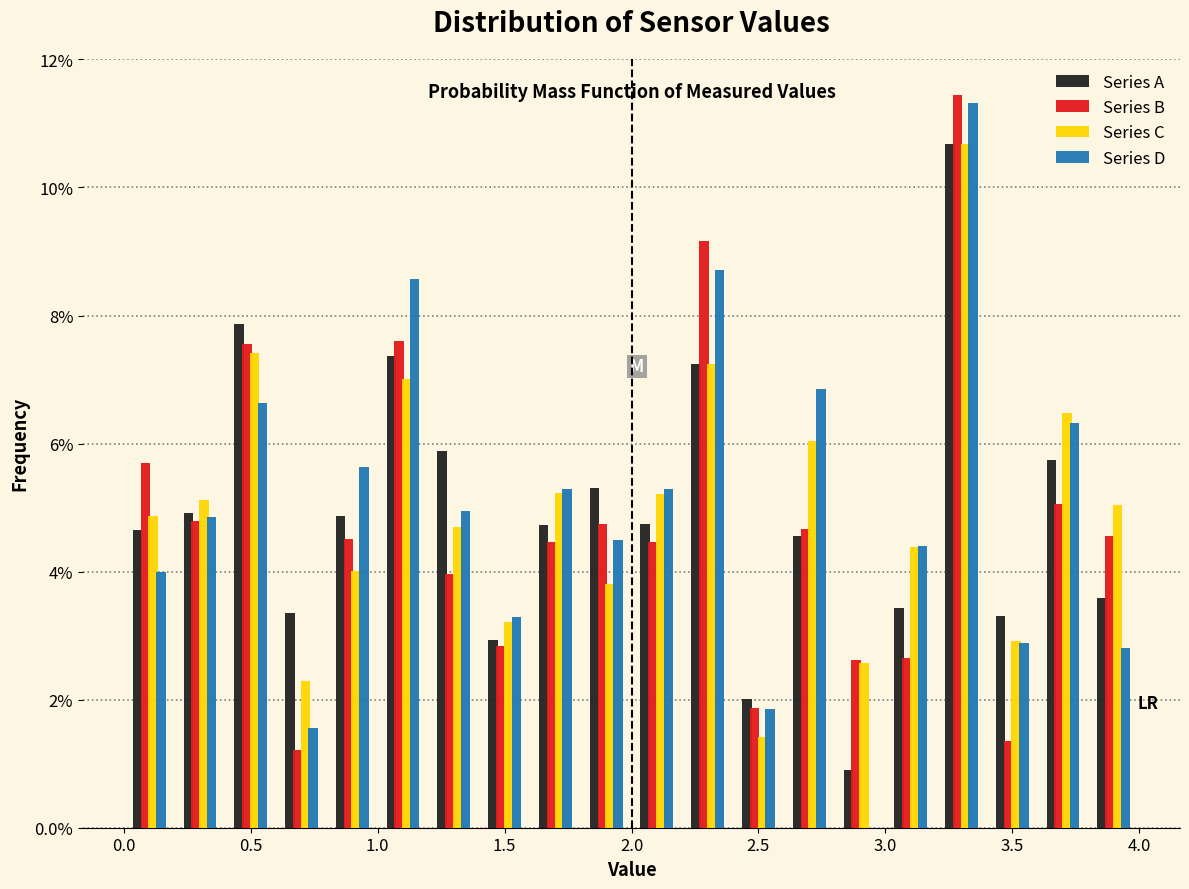

Reading left to right, transcribe this chart: for each range on the x-axis, give the height of each series' bar. The values are not printed on the chart, so give them approximately, as read against the axis.

0.0 to 0.2: Series A=4.6	Series B=5.6	Series C=4.8	Series D=4.0
0.2 to 0.4: Series A=5.0	Series B=4.8	Series C=5.2	Series D=4.8
0.4 to 0.6: Series A=7.8	Series B=7.6	Series C=7.4	Series D=6.6
0.6 to 0.8: Series A=3.4	Series B=1.2	Series C=2.2	Series D=1.6
0.8 to 1.0: Series A=4.8	Series B=4.6	Series C=4.0	Series D=5.6
1.0 to 1.2: Series A=7.4	Series B=7.6	Series C=7.0	Series D=8.6
1.2 to 1.4: Series A=5.8	Series B=4.0	Series C=4.6	Series D=5.0
1.4 to 1.6: Series A=3.0	Series B=2.8	Series C=3.2	Series D=3.2
1.6 to 1.8: Series A=4.8	Series B=4.4	Series C=5.2	Series D=5.2
1.8 to 2.0: Series A=5.4	Series B=4.8	Series C=3.8	Series D=4.4
2.0 to 2.2: Series A=4.8	Series B=4.4	Series C=5.2	Series D=5.2
2.2 to 2.4: Series A=7.2	Series B=9.2	Series C=7.2	Series D=8.8
2.4 to 2.6: Series A=2.0	Series B=1.8	Series C=1.4	Series D=1.8
2.6 to 2.8: Series A=4.6	Series B=4.6	Series C=6.0	Series D=6.8
2.8 to 3.0: Series A=1.0	Series B=2.6	Series C=2.6	Series D=0
3.0 to 3.2: Series A=3.4	Series B=2.6	Series C=4.4	Series D=4.4
3.2 to 3.4: Series A=10.6	Series B=11.4	Series C=10.6	Series D=11.4
3.4 to 3.6: Series A=3.4	Series B=1.4	Series C=3.0	Series D=2.8
3.6 to 3.8: Series A=5.8	Series B=5.0	Series C=6.4	Series D=6.4
3.8 to 4.0: Series A=3.6	Series B=4.6	Series C=5.0	Series D=2.8